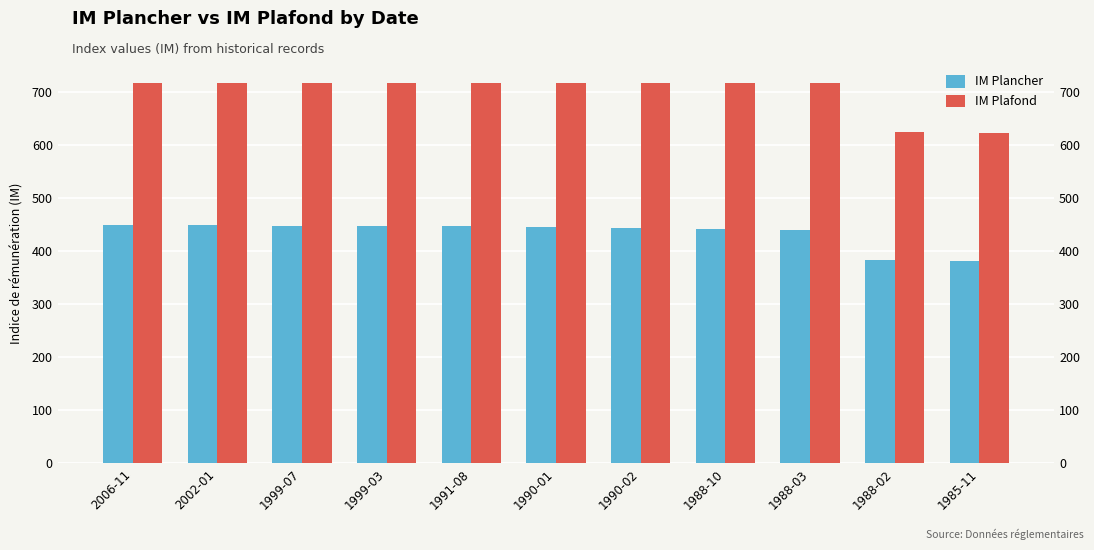

True or false: IM Plafond has a value of 716 at 1991-08.

True